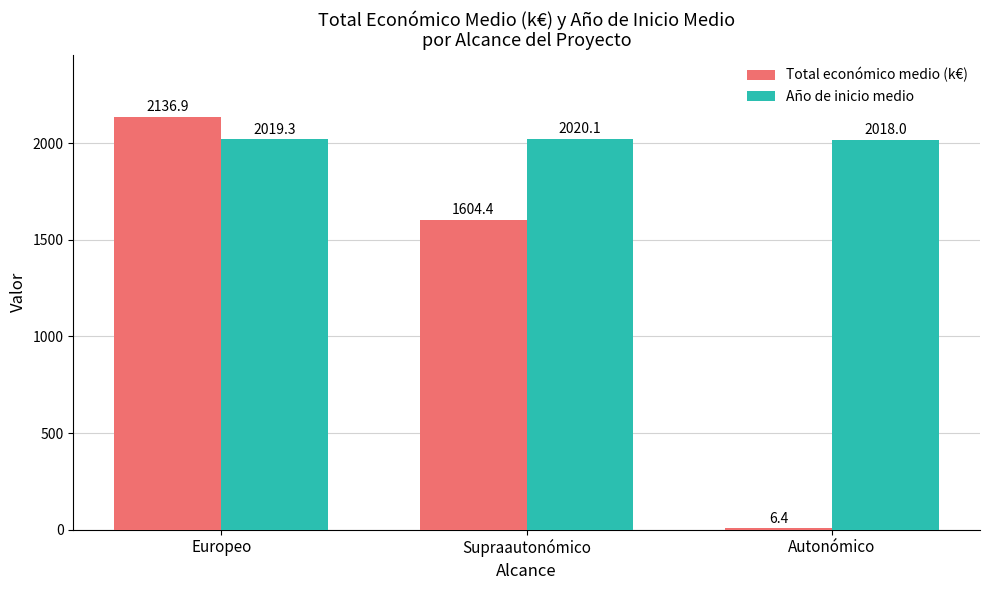

Reading right to left, list all the values displayed in this chart.

Total económico medio (k€): 6.4	1604.4	2136.9
Año de inicio medio: 2018.0	2020.1	2019.3